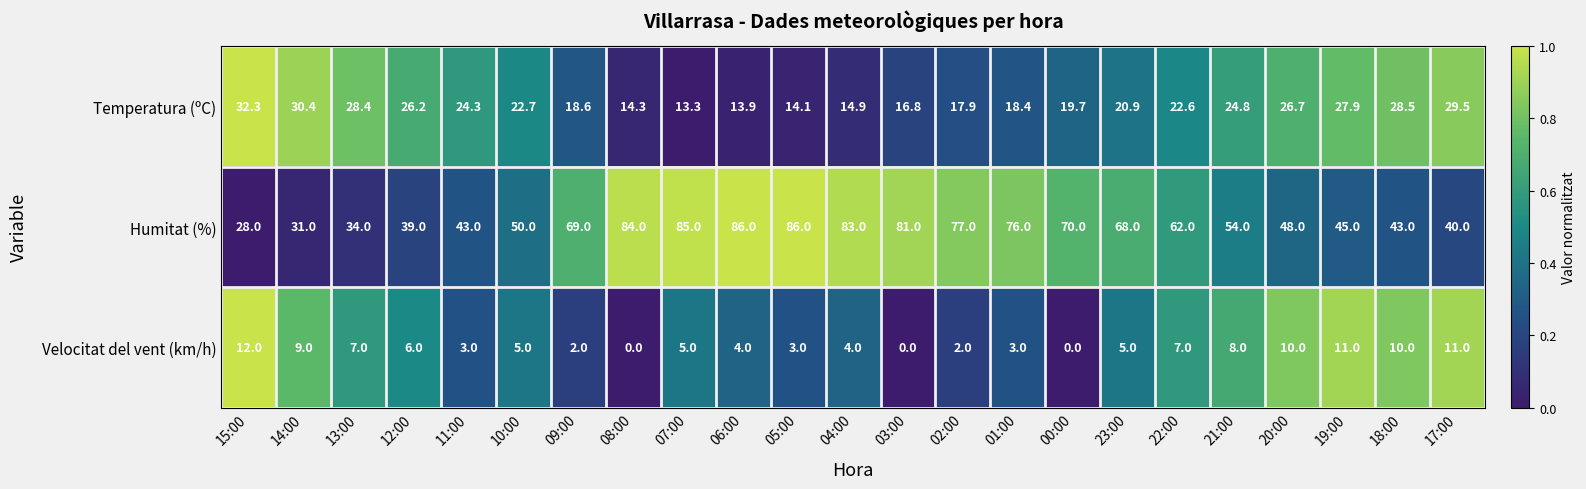

The value of Velocitat del vent (km/h) at 13:00 is 7.0. True or false?

True